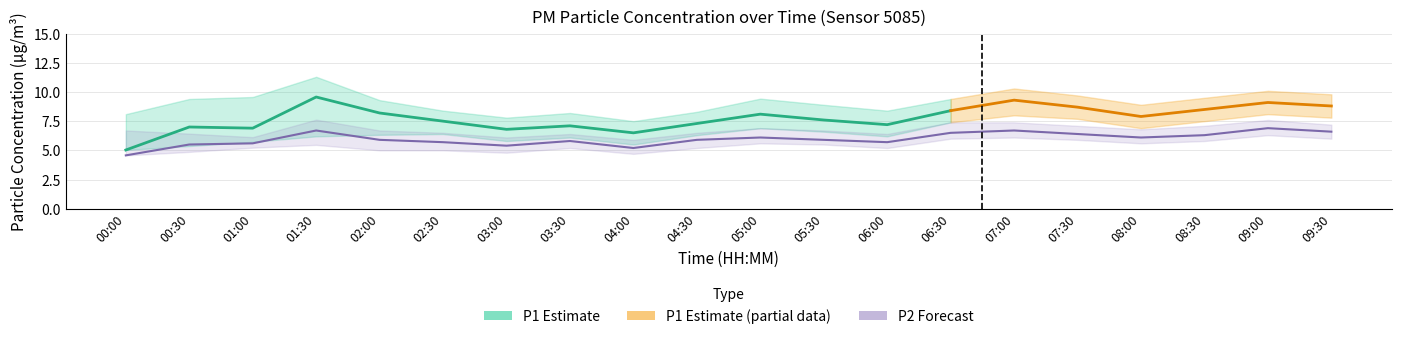

The chart shows a value of 5.2 at 04:00. True or false?

True